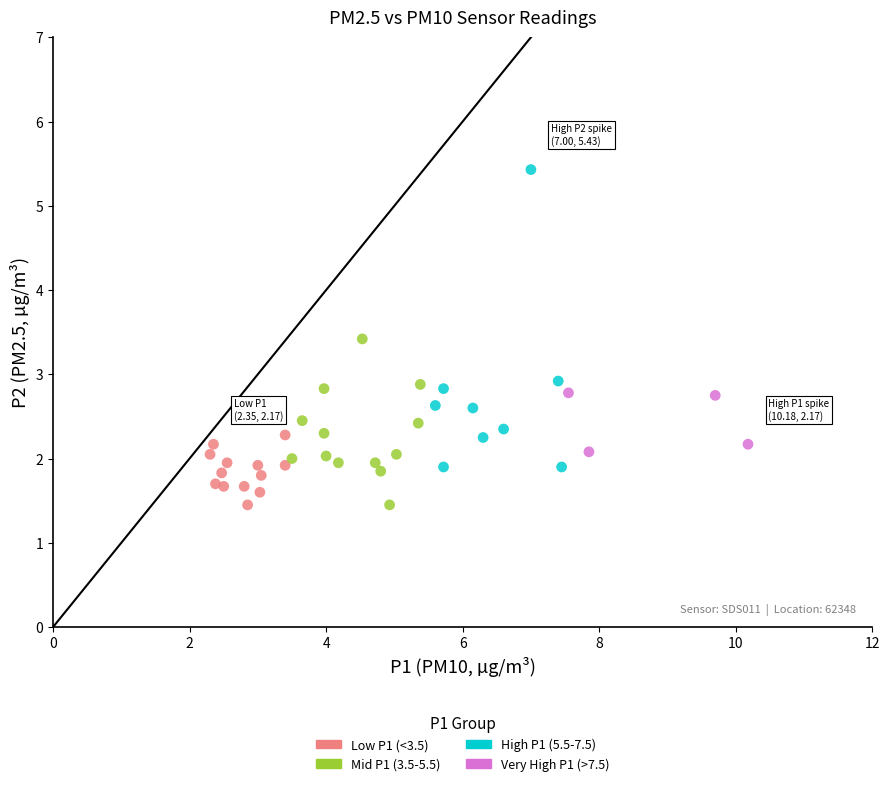

Which series has the widest spread of Y values?

High P1 (5.5-7.5)